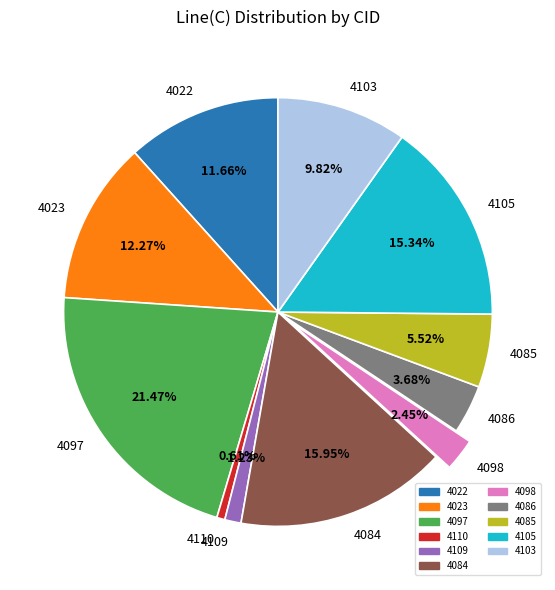

Is the sum of 4023 and 4086 greater than half?

No